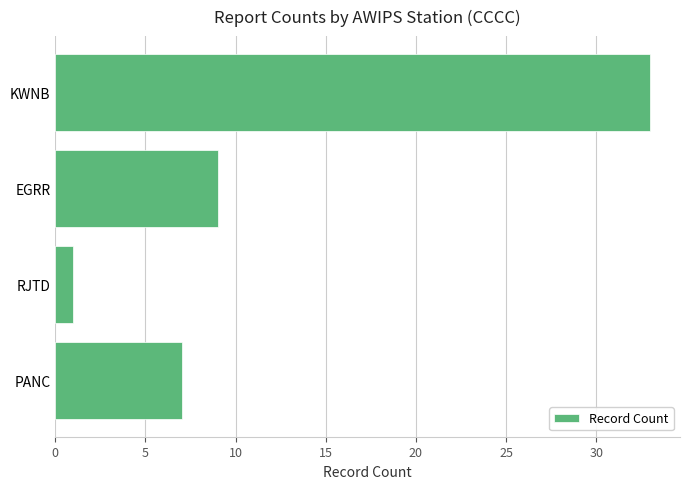

How many series are shown in this chart?

1